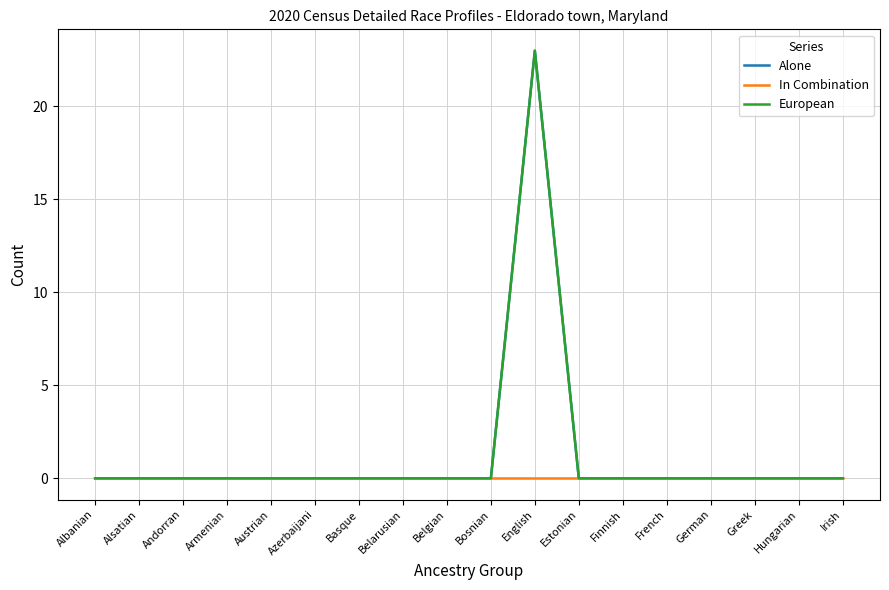

Is this an area chart (filled region under the line)?

No